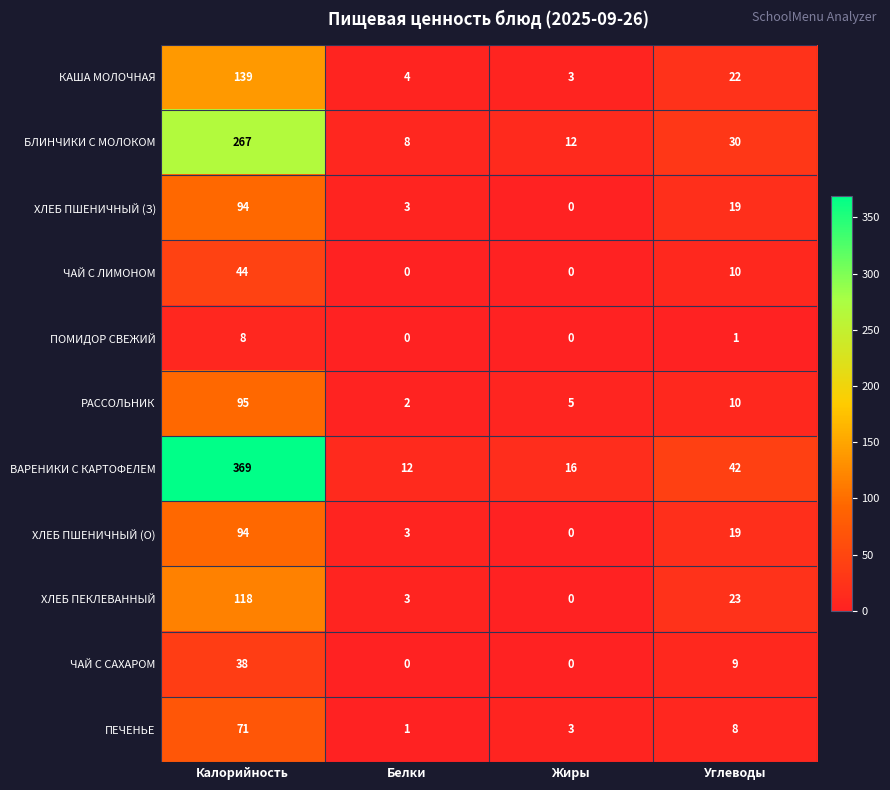

How many series are shown in this chart?

11